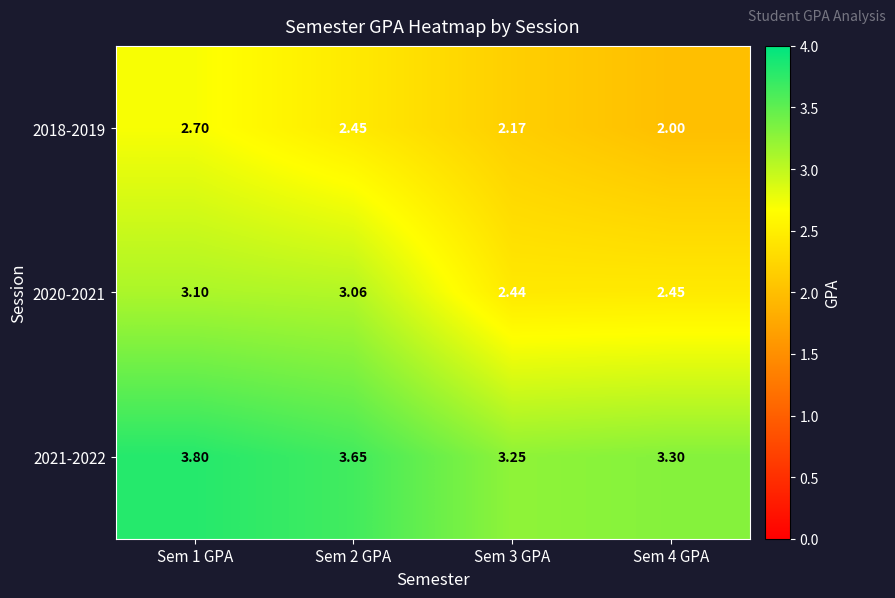

Is the value of 2018-2019 at Sem 3 GPA greater than the value of 2021-2022 at Sem 4 GPA?

No